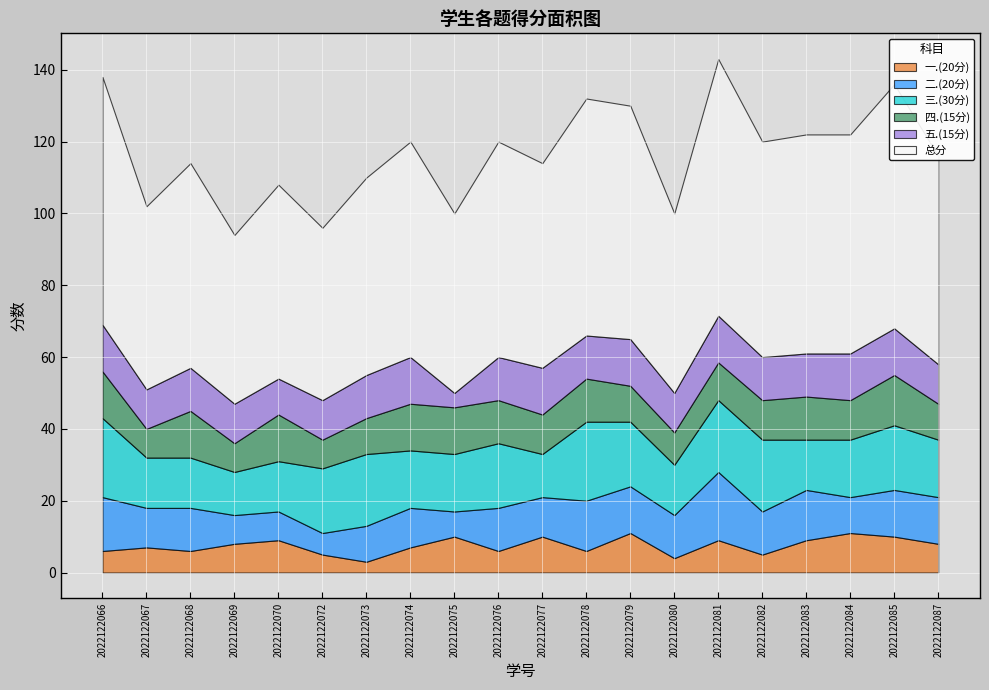

At which label does 五.(15分) reach its peak?

2022122066